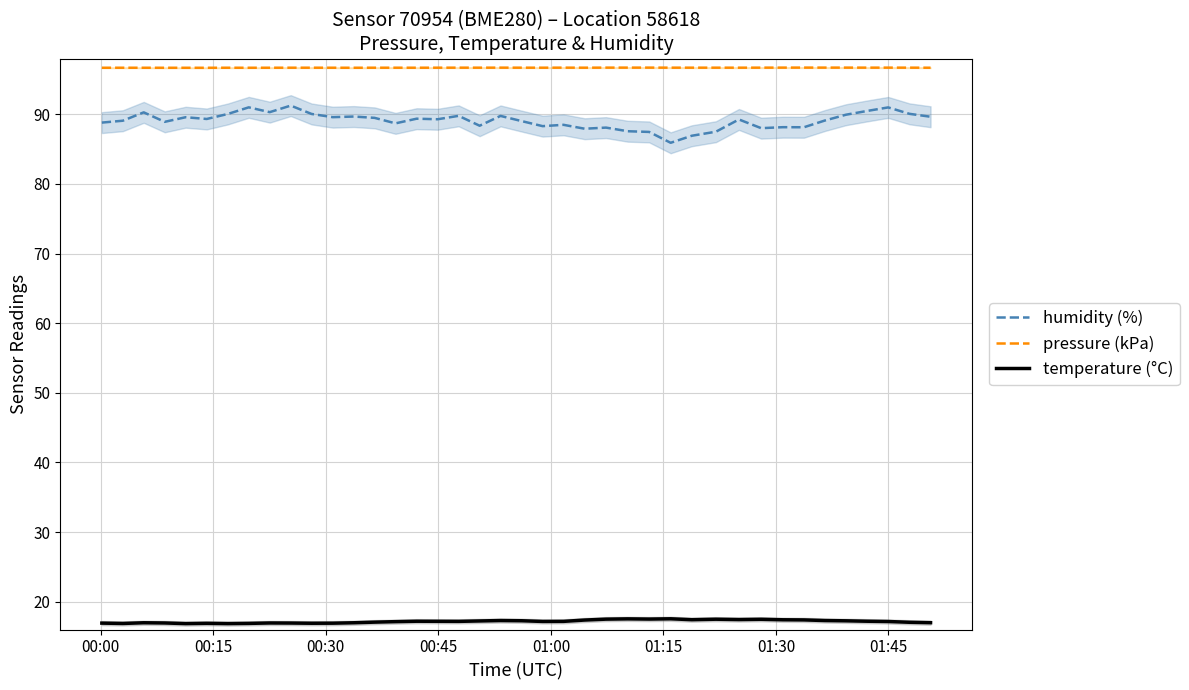

What is the highest value of the humidity (%) series?

91.2